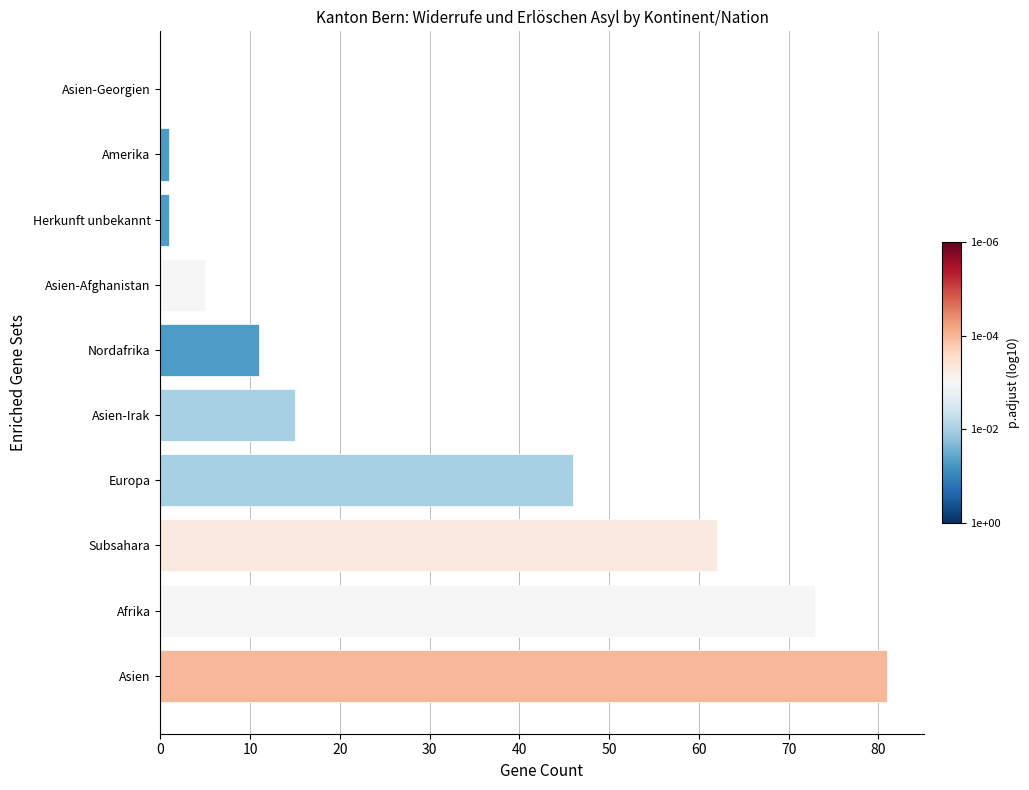

What is the greatest value displayed?

81